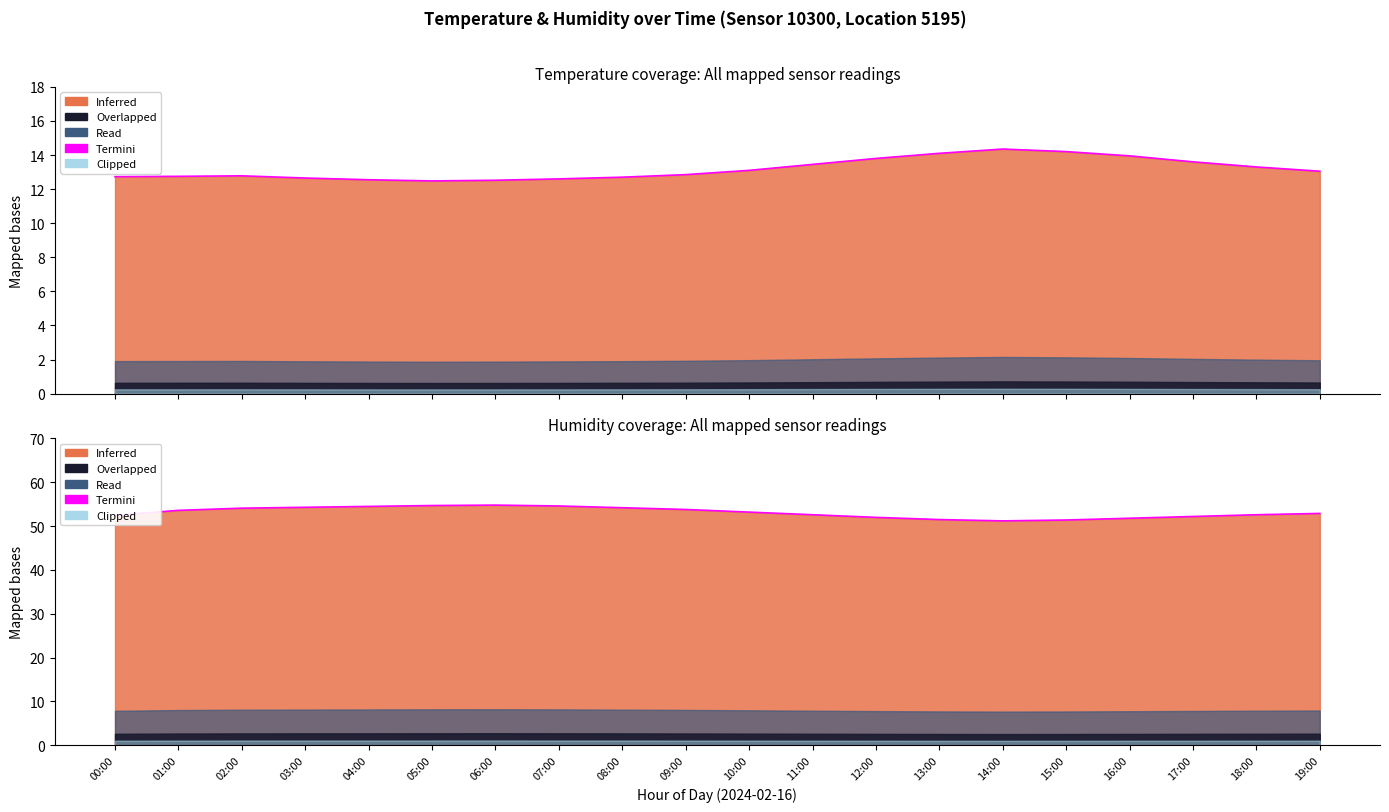

How many points are lower than both their immediate neighbors (excluding endpoints)?

1